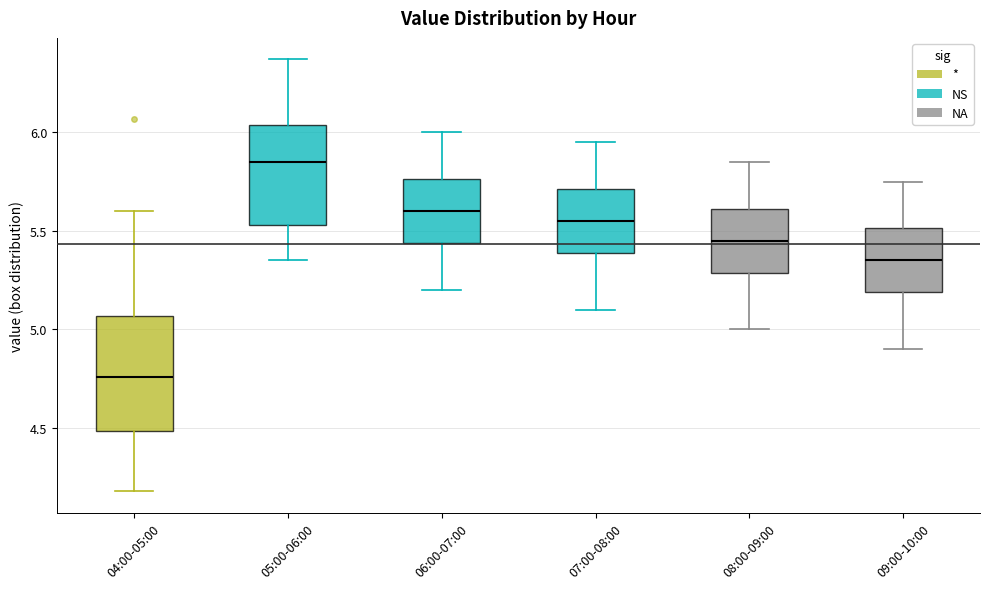

Where does the upper whisker of the box for 06:00-07:00 end on the y-axis? The values are not printed on the chart, so give them approximately, as read against the axis.

6.00